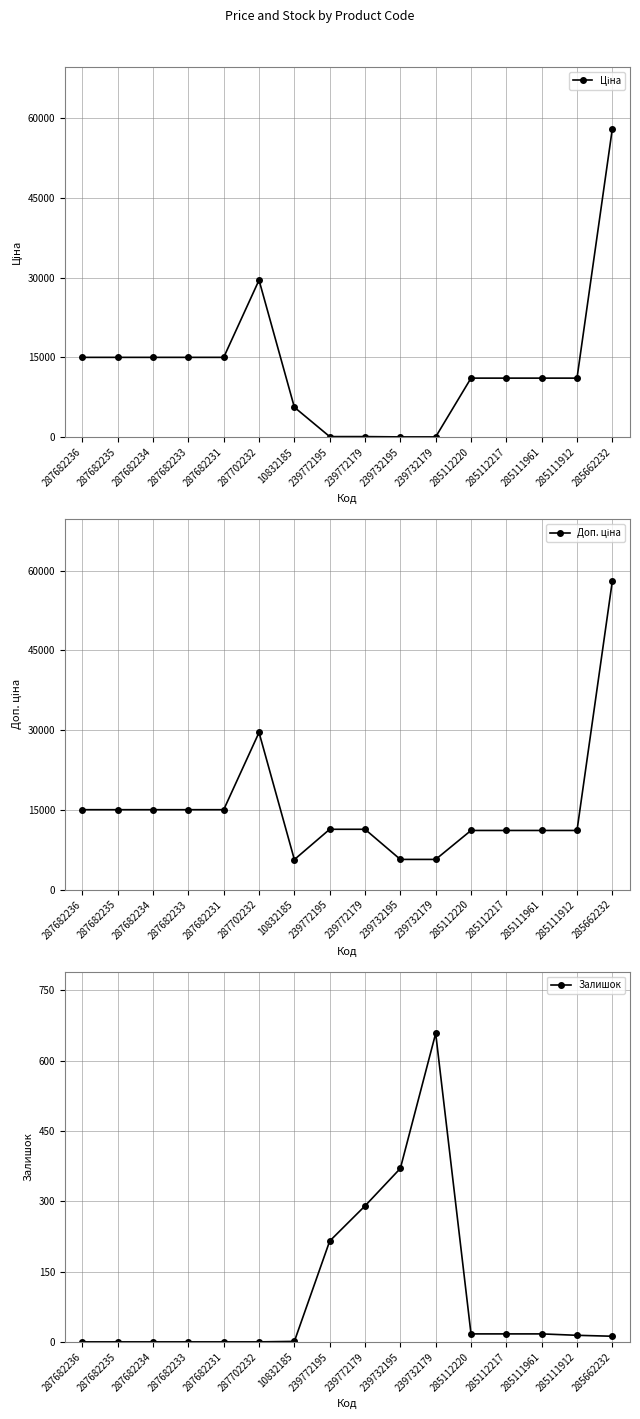

Is the value of Залишок at 239772179 greater than the value of Ціна at 287682231?

No